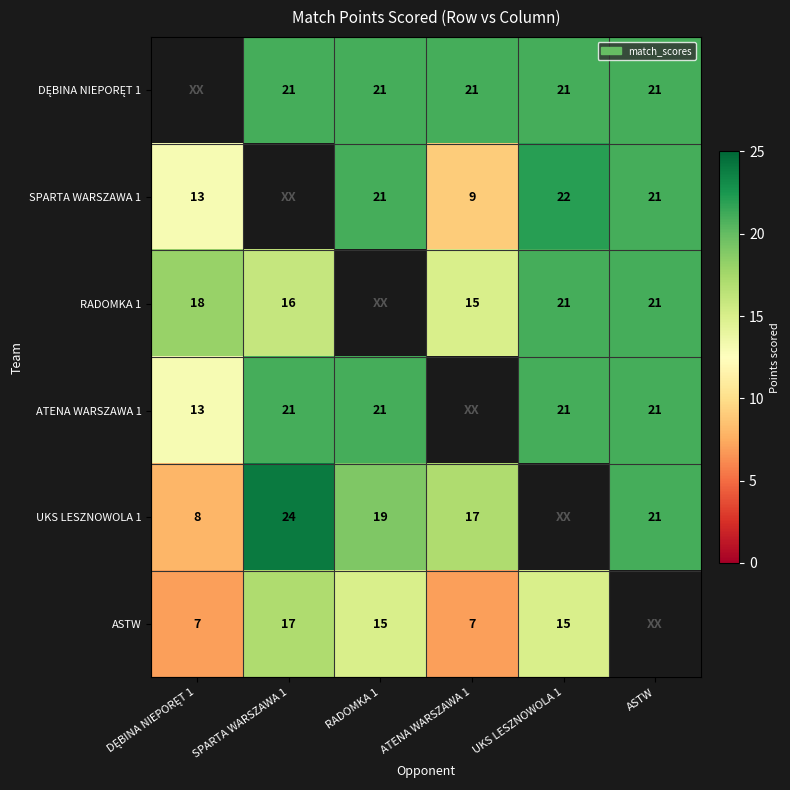

True or false: ASTW has a value of 5 at UKS LESZNOWOLA 1.

False